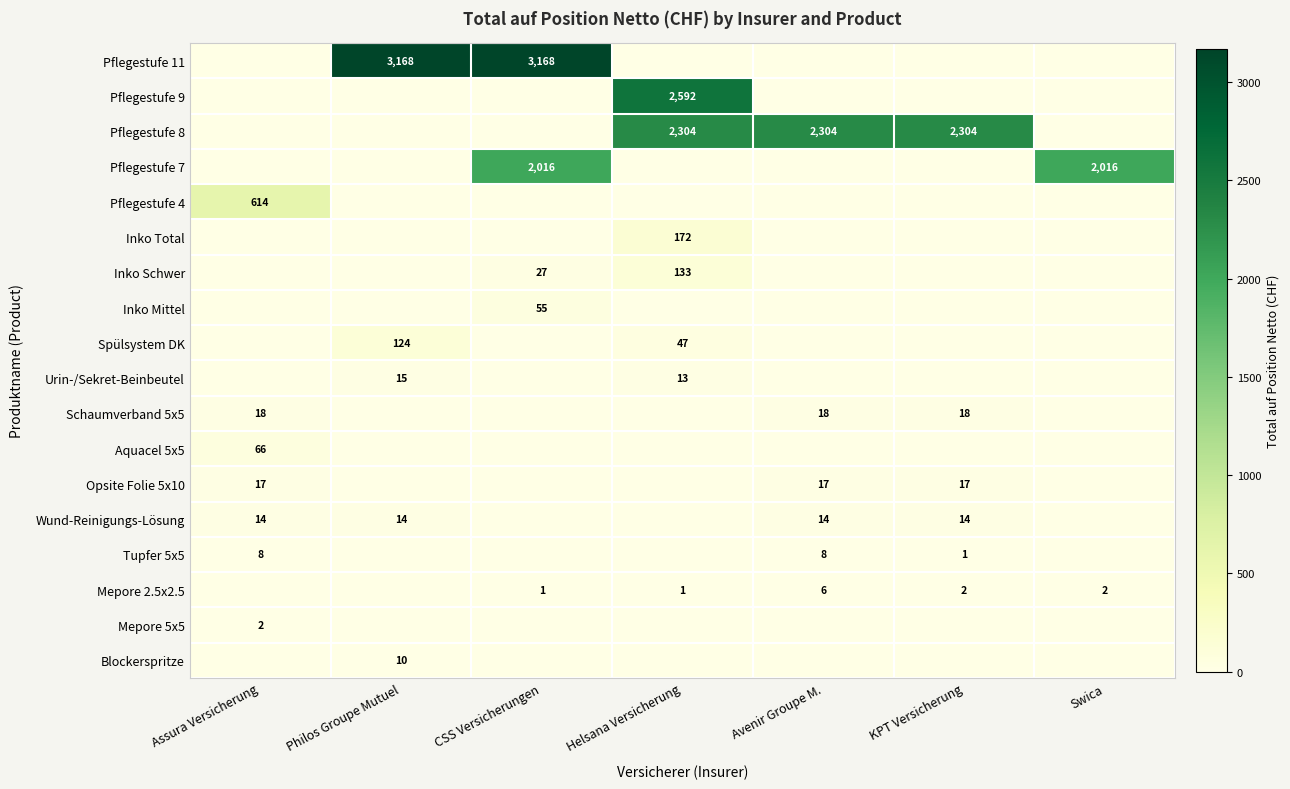

Is it true that Mepore 2.5x2.5 equals 2 at KPT Versicherung?

True